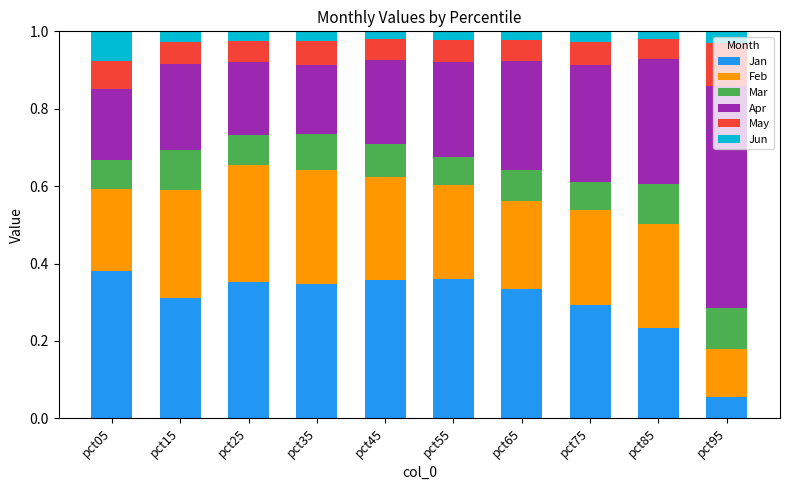

What is the total value across all series at pct35?

1.0